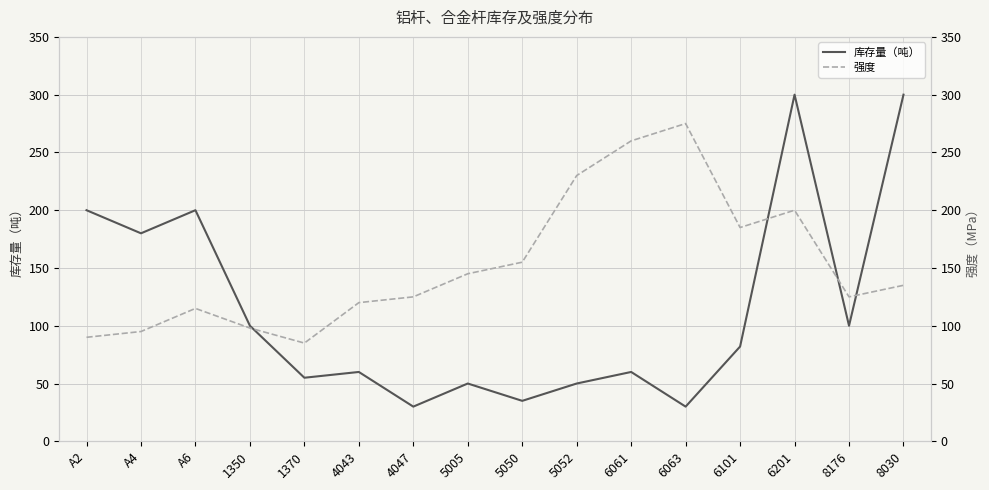

Is the value of 强度 at 8176 greater than the value of 库存量（吨） at 1370?

Yes